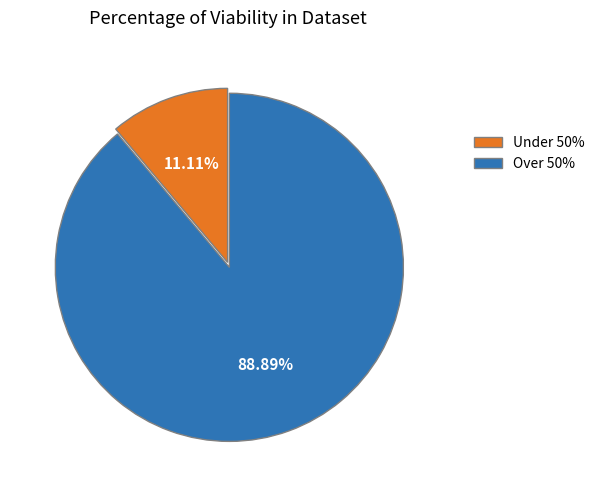

Is the sum of Over 50% and Under 50% greater than half?

Yes